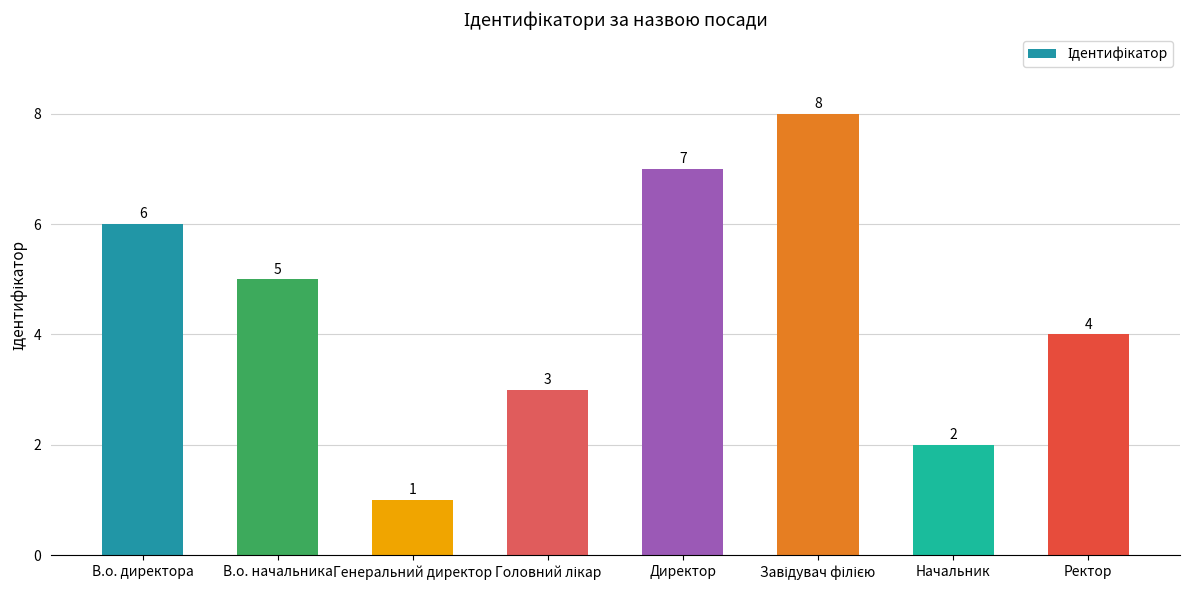

What position from the right is Генеральний директор?

6